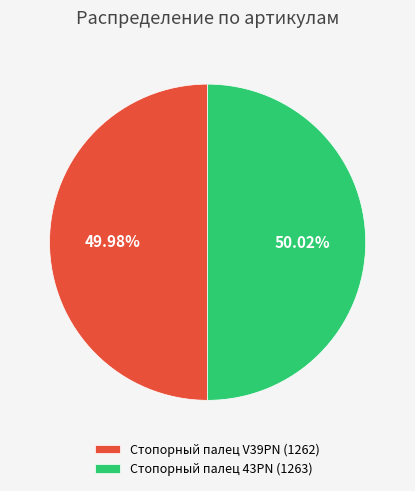

Count the number of slices in the pie.

2